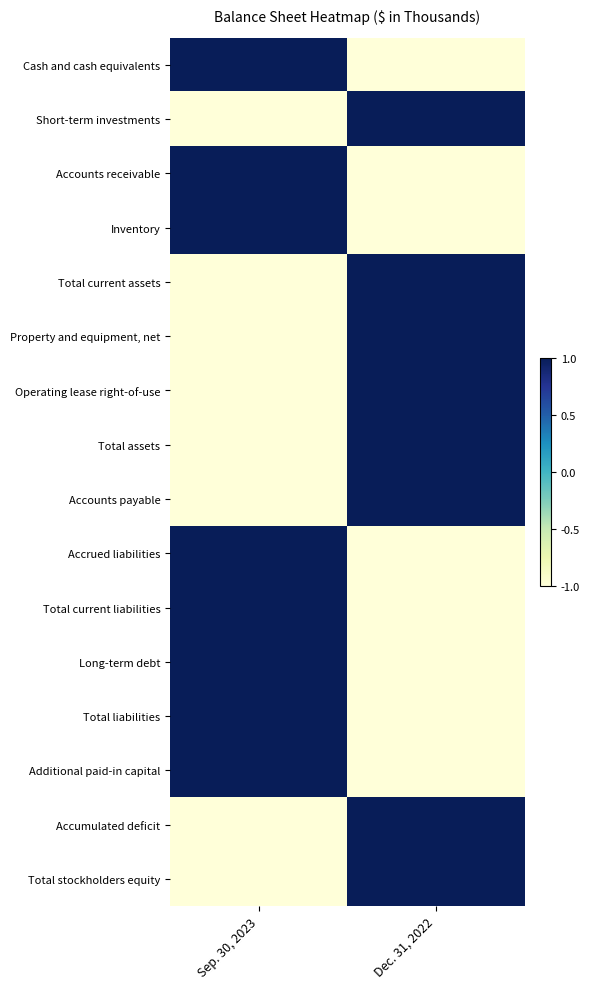

Reading left to right, what are all the values shown in this chart?

Cash and cash equivalents: Sep. 30, 2023=1	Dec. 31, 2022=-1
Short-term investments: Sep. 30, 2023=-1	Dec. 31, 2022=1
Accounts receivable: Sep. 30, 2023=1	Dec. 31, 2022=-1
Inventory: Sep. 30, 2023=1	Dec. 31, 2022=-1
Total current assets: Sep. 30, 2023=-1	Dec. 31, 2022=1
Property and equipment, net: Sep. 30, 2023=-1	Dec. 31, 2022=1
Operating lease right-of-use: Sep. 30, 2023=-1	Dec. 31, 2022=1
Total assets: Sep. 30, 2023=-1	Dec. 31, 2022=1
Accounts payable: Sep. 30, 2023=-1	Dec. 31, 2022=1
Accrued liabilities: Sep. 30, 2023=1	Dec. 31, 2022=-1
Total current liabilities: Sep. 30, 2023=1	Dec. 31, 2022=-1
Long-term debt: Sep. 30, 2023=1	Dec. 31, 2022=-1
Total liabilities: Sep. 30, 2023=1	Dec. 31, 2022=-1
Additional paid-in capital: Sep. 30, 2023=1	Dec. 31, 2022=-1
Accumulated deficit: Sep. 30, 2023=-1	Dec. 31, 2022=1
Total stockholders equity: Sep. 30, 2023=-1	Dec. 31, 2022=1